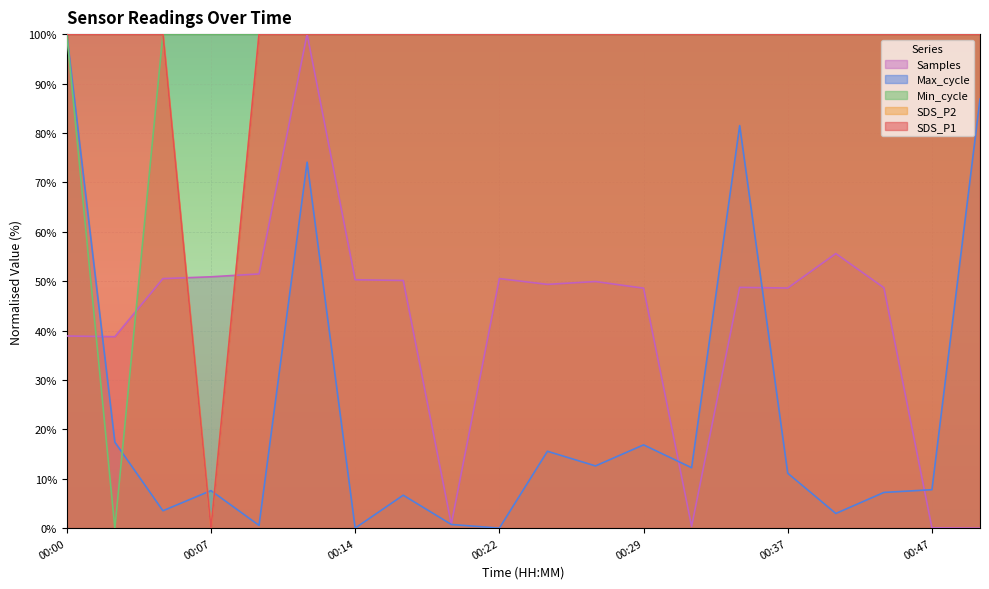

Which series has the largest total across all categories?

SDS_P1